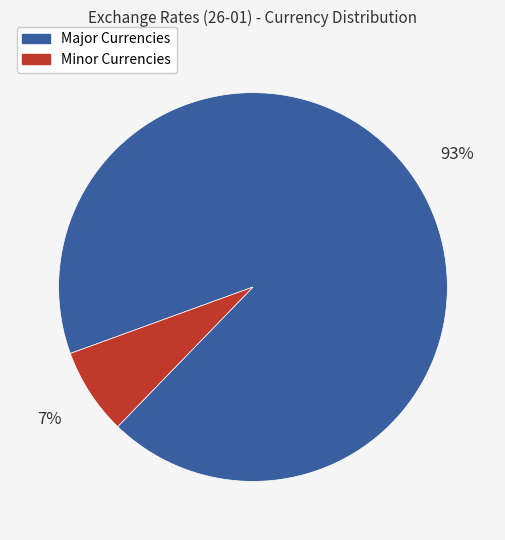

Combined, do Major Currencies and Minor Currencies account for over 50%?

Yes